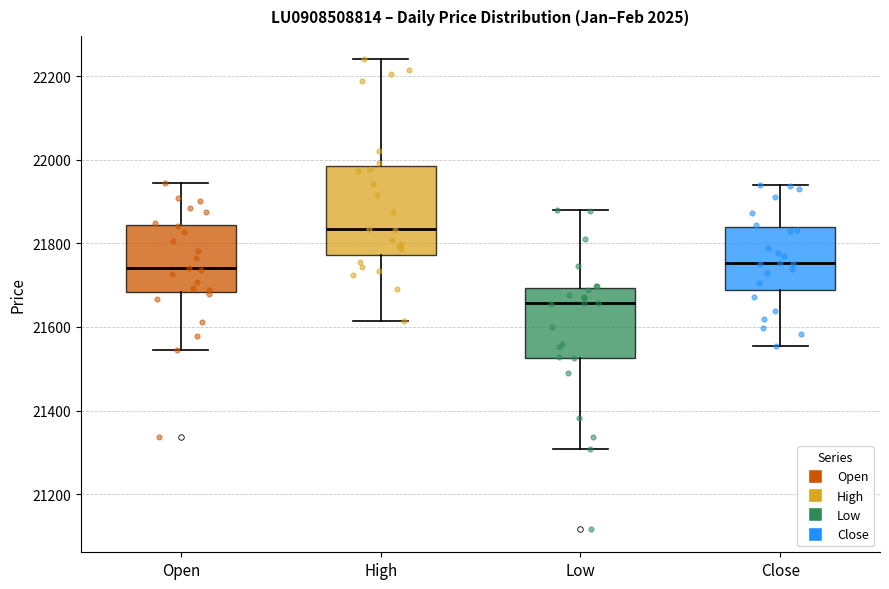

Which box's median line is the highest?

High